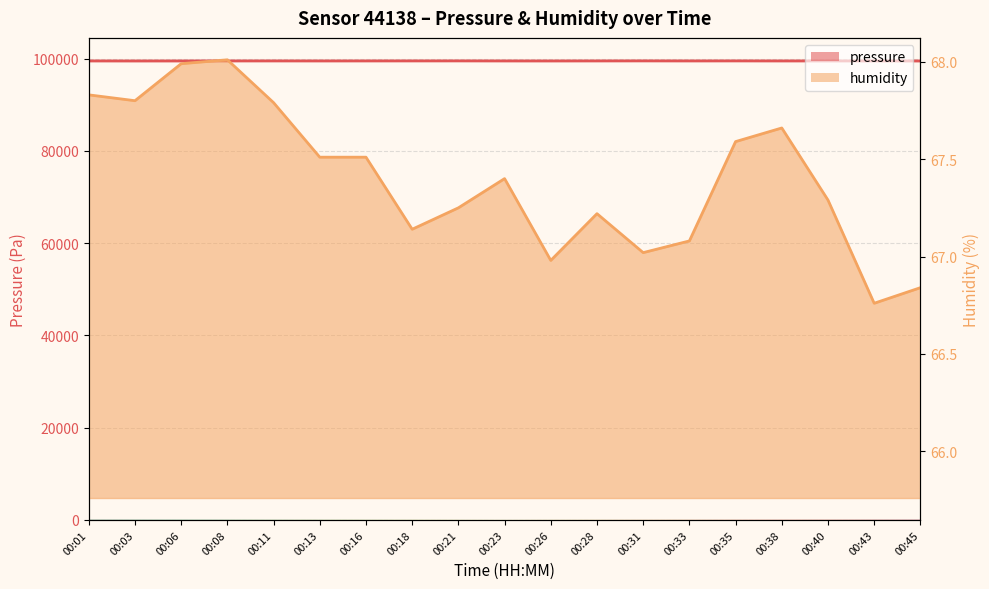

What is the difference between the second highest and second lowest values in the pressure series?

16.0